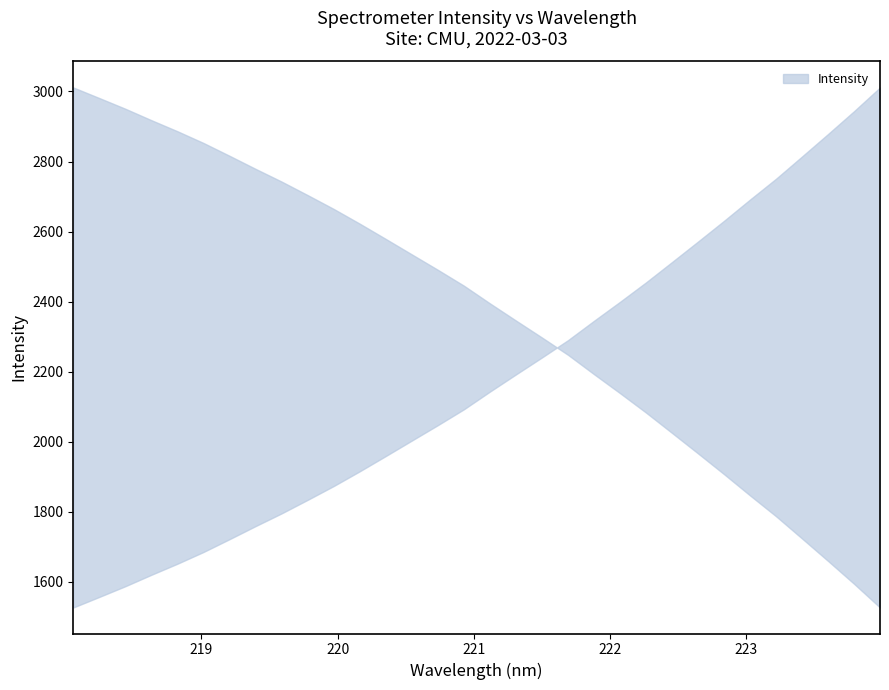

What value does the x series have at 26?

223.0